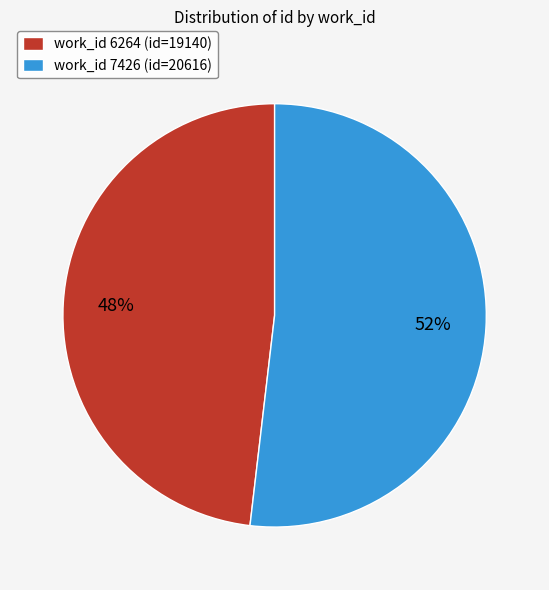

Which slice is the largest?

work_id 7426 (id=20616)